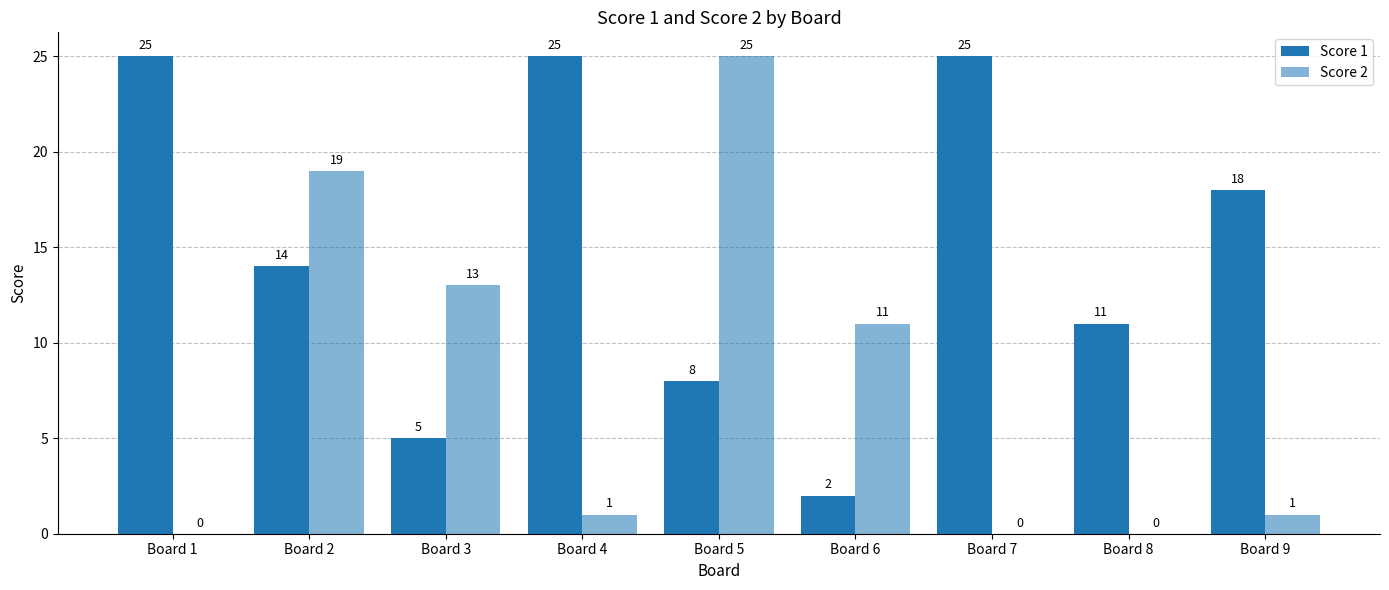

How many groups of bars are there?

9